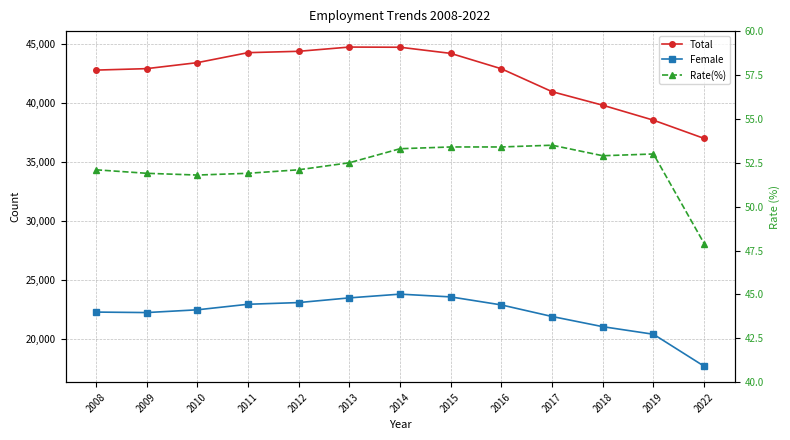

At 2014, list the series in order from smallest to largest.

Rate(%), Female, Total